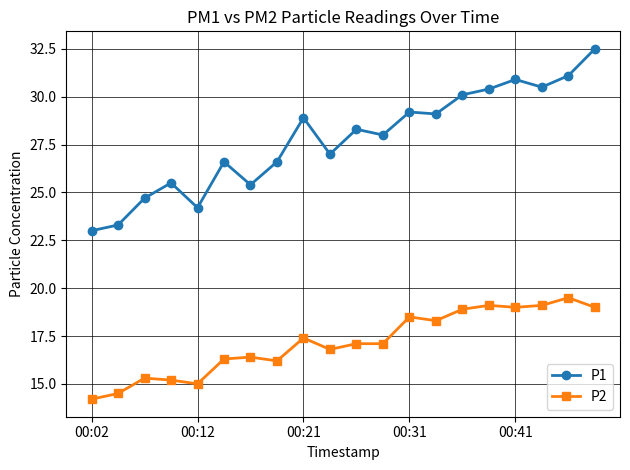

What is the value of the P2 point at the 9th from the left?

17.4